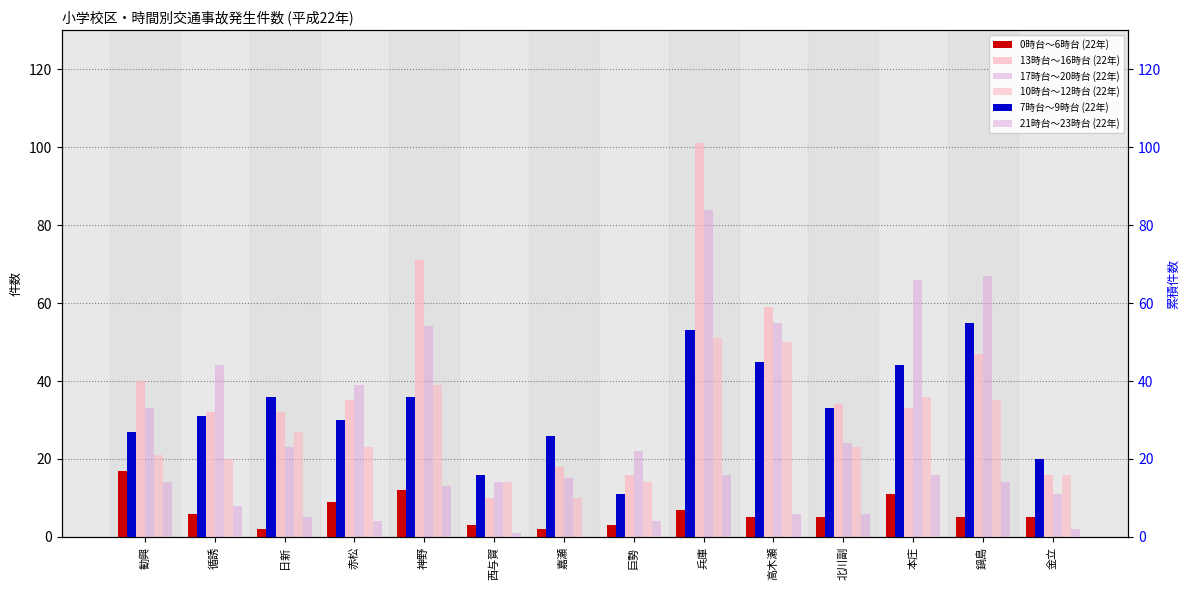

What is the label of the 4th bar from the left?

赤松